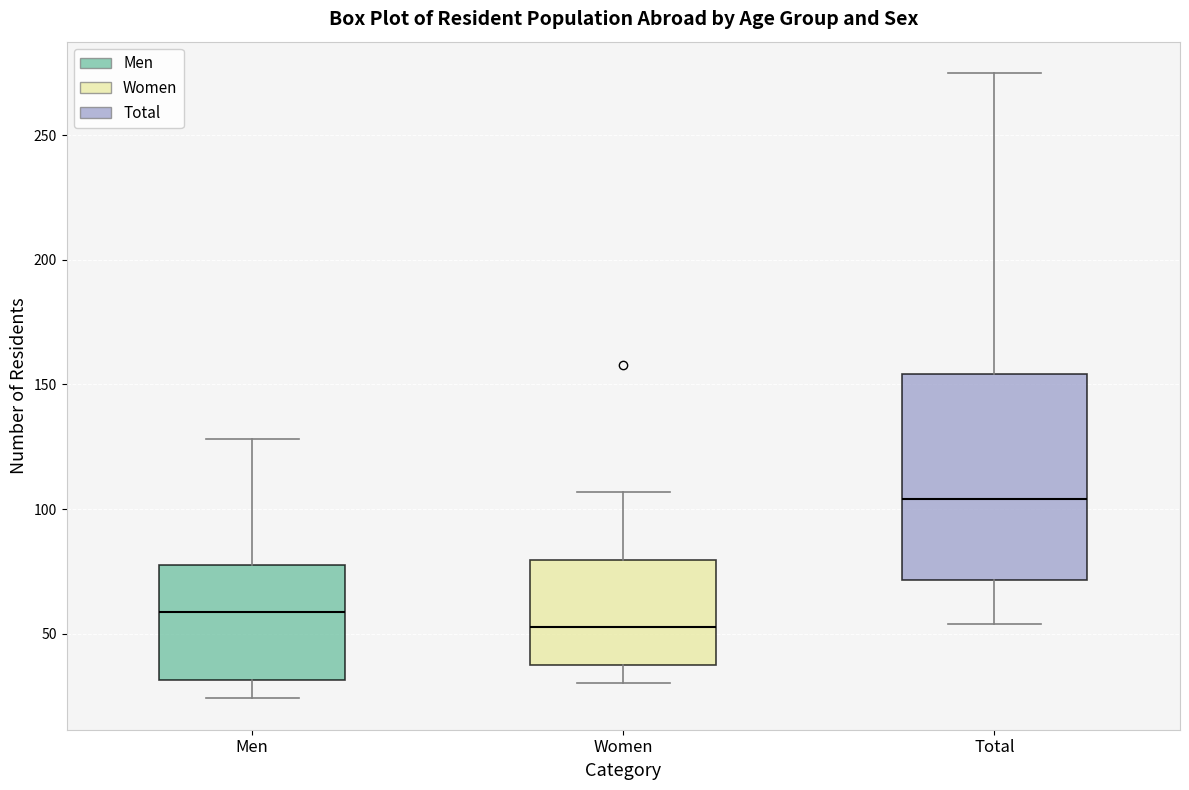

Comparing the boxes themselves (not the whiskers), which one is the tallest?

Total